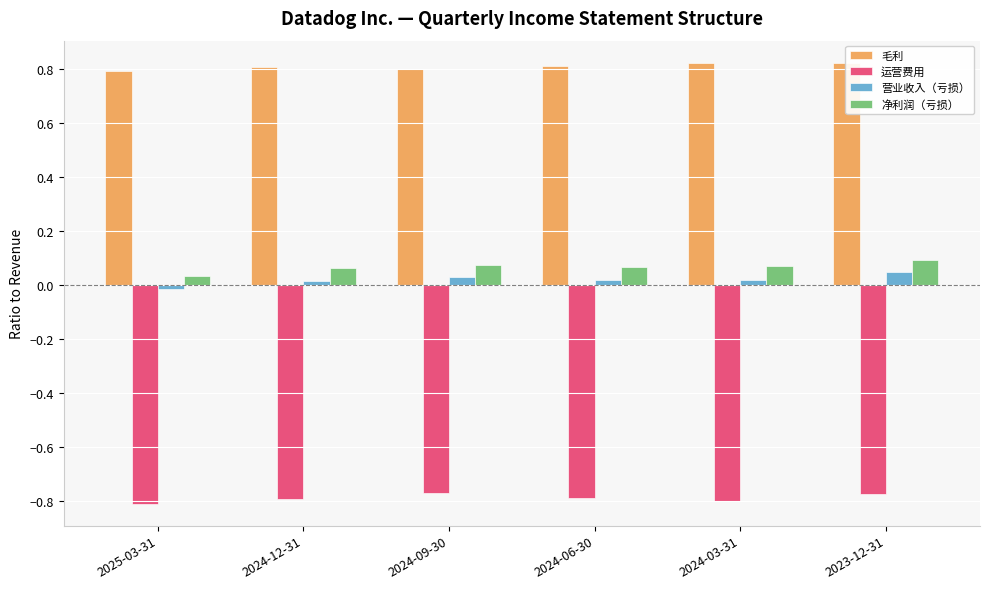

What is the spread (max minus min) of values at 2025-03-31?

1.6